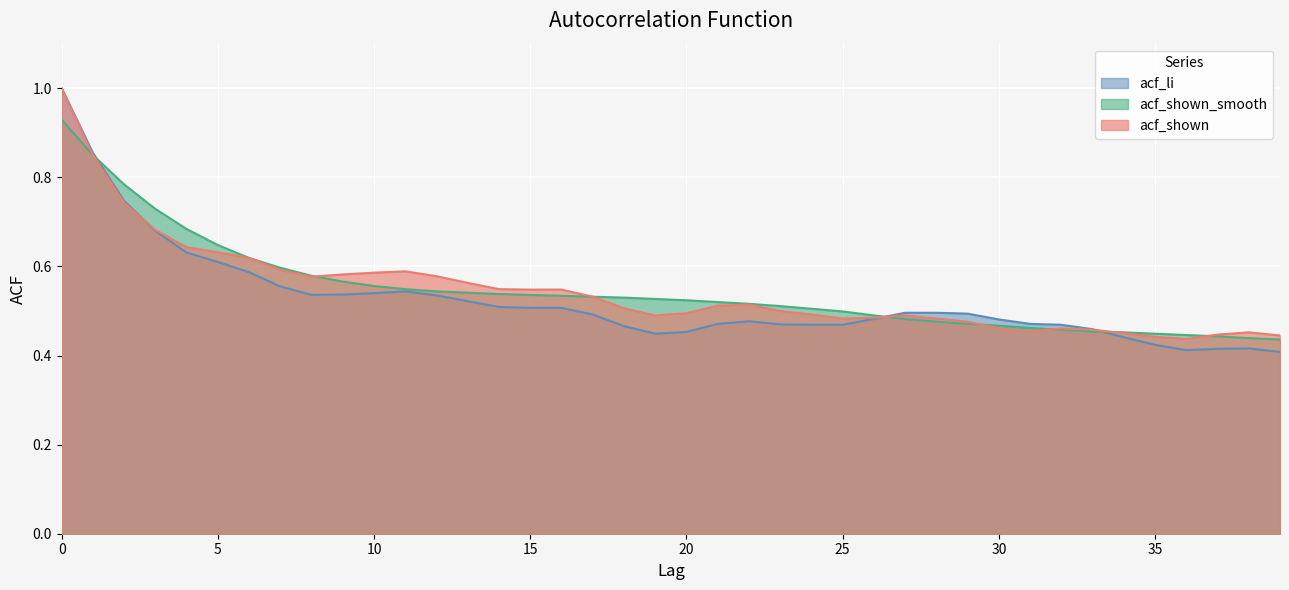

What is the average value of the acf_shown series?

0.5